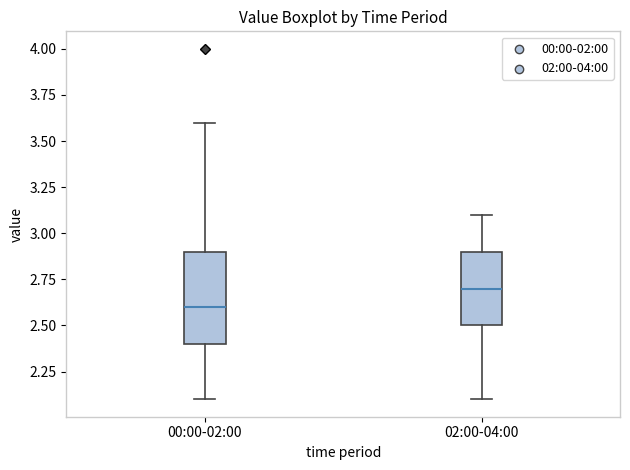

Comparing the boxes themselves (not the whiskers), which one is the tallest?

00:00-02:00